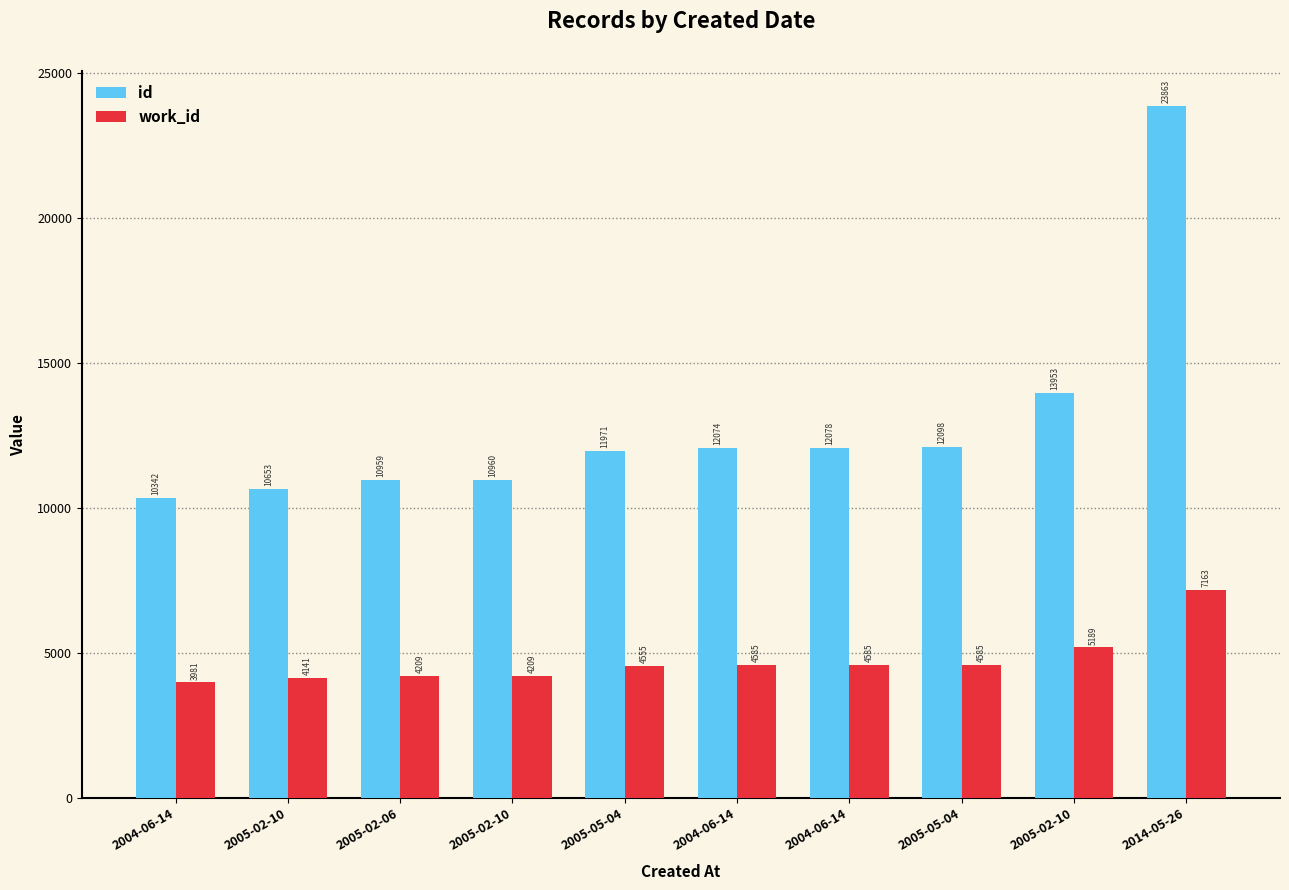

The work_id series shows 3981 at 2004-06-14. True or false?

True